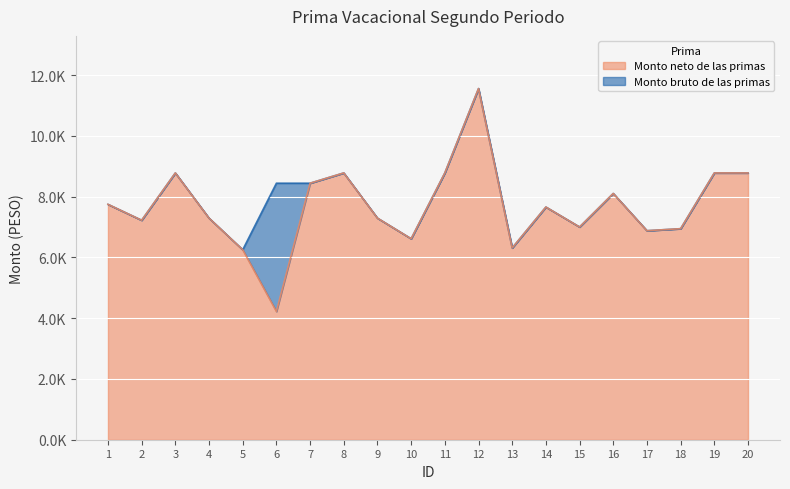

Which series has the widest spread of values?

Monto neto de las primas